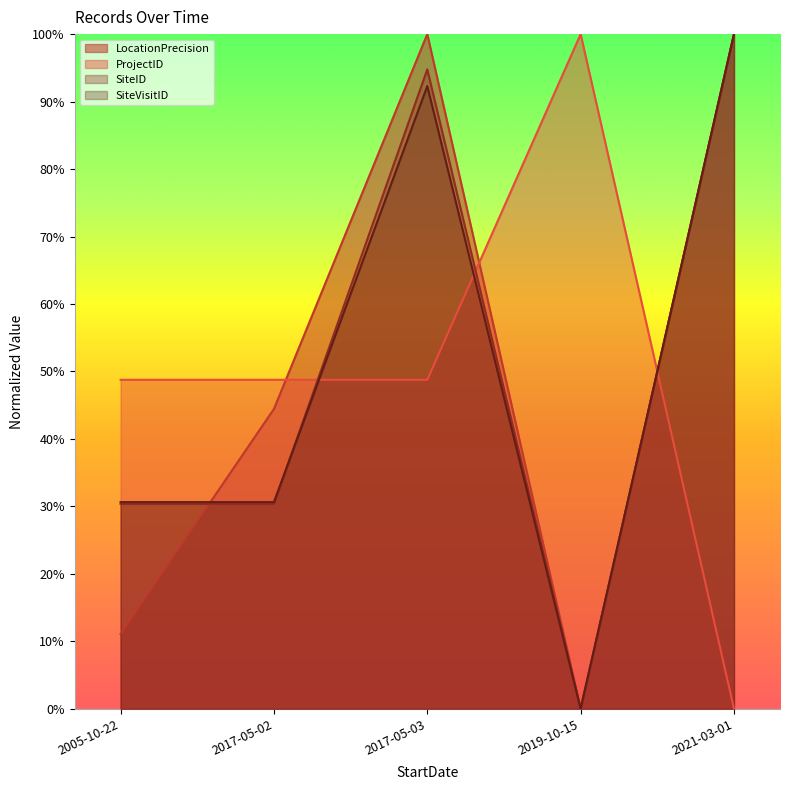

Reading right to left, what are all the values shown in this chart?

LocationPrecision: 1.0	0.0	1.0	0.4	0.1
ProjectID: 0.0	1.0	0.5	0.5	0.5
SiteID: 1.0	0.0	0.9	0.3	0.3
SiteVisitID: 1.0	0.0	0.9	0.3	0.3